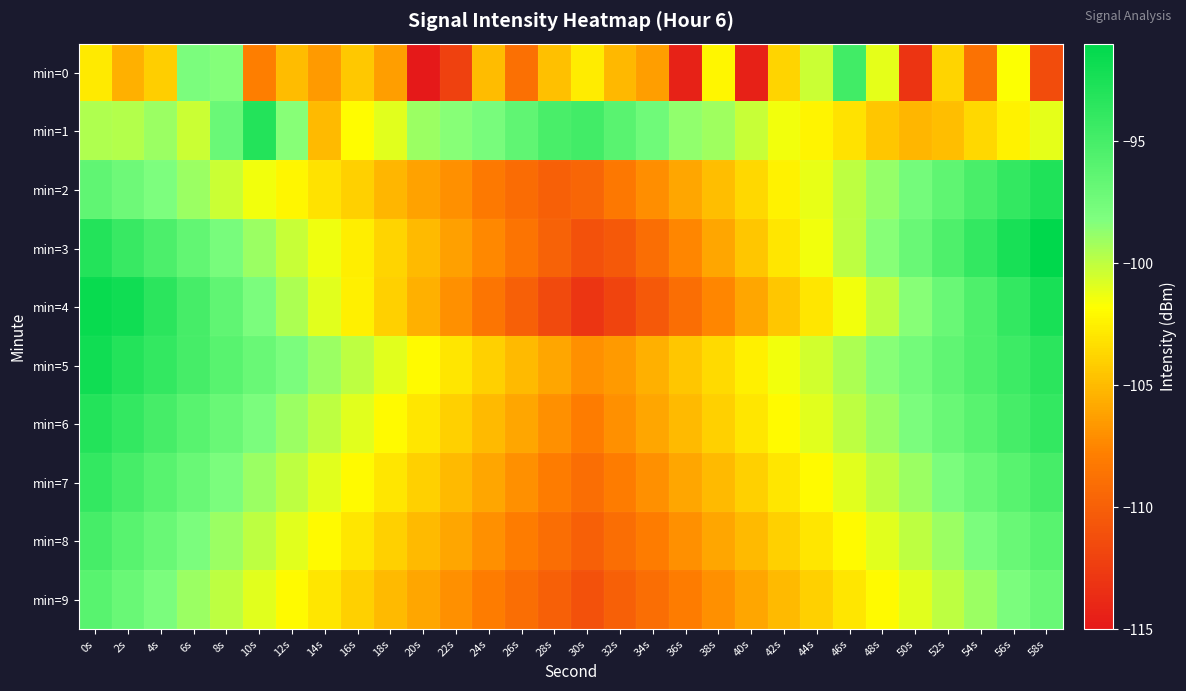

Reading left to right, list all the values displayed in this chart.

min=0: 0s=-102.7	2s=-105.4	4s=-104.1	6s=-98.0	8s=-98.4	10s=-107.8	12s=-104.9	14s=-106.5	16s=-104.4	18s=-106.3	20s=-115.0	22s=-112.1	24s=-104.9	26s=-108.8	28s=-104.7	30s=-102.7	32s=-105.1	34s=-106.3	36s=-114.3	38s=-102.2	40s=-114.4	42s=-103.8	44s=-100.4	46s=-94.7	48s=-101.1	50s=-113.1	52s=-103.8	54s=-108.7	56s=-101.7	58s=-111.4
min=1: 0s=-99.6	2s=-99.7	4s=-99.1	6s=-100.3	8s=-97.1	10s=-93.0	12s=-98.5	14s=-105.0	16s=-101.9	18s=-100.9	20s=-99.0	22s=-98.5	24s=-97.8	26s=-96.5	28s=-95.2	30s=-94.8	32s=-96.1	34s=-97.3	36s=-98.7	38s=-99.1	40s=-100.2	42s=-101.5	44s=-102.3	46s=-103.1	48s=-104.5	50s=-105.2	52s=-104.8	54s=-103.6	56s=-102.4	58s=-101.1
min=2: 0s=-96.5	2s=-97.2	4s=-98.1	6s=-99.0	8s=-100.3	10s=-101.5	12s=-102.2	14s=-103.1	16s=-104.0	18s=-105.2	20s=-106.1	22s=-107.0	24s=-108.2	26s=-109.1	28s=-110.0	30s=-109.5	32s=-108.3	34s=-107.1	36s=-106.0	38s=-104.8	40s=-103.6	42s=-102.4	44s=-101.2	46s=-100.0	48s=-98.8	50s=-97.6	52s=-96.4	54s=-95.2	56s=-94.0	58s=-92.8
min=3: 0s=-93.0	2s=-94.2	4s=-95.4	6s=-96.6	8s=-97.8	10s=-99.0	12s=-100.2	14s=-101.4	16s=-102.6	18s=-103.8	20s=-105.0	22s=-106.2	24s=-107.4	26s=-108.6	28s=-109.8	30s=-111.0	32s=-110.5	34s=-109.0	36s=-107.5	38s=-106.0	40s=-104.5	42s=-103.0	44s=-101.5	46s=-100.0	48s=-98.5	50s=-97.0	52s=-95.5	54s=-94.0	56s=-92.5	58s=-91.0
min=4: 0s=-91.5	2s=-92.0	4s=-93.5	6s=-95.0	8s=-96.5	10s=-98.0	12s=-99.5	14s=-101.0	16s=-102.5	18s=-104.0	20s=-105.5	22s=-107.0	24s=-108.5	26s=-110.0	28s=-111.5	30s=-113.0	32s=-112.0	34s=-110.5	36s=-109.0	38s=-107.5	40s=-106.0	42s=-104.5	44s=-103.0	46s=-101.5	48s=-100.0	50s=-98.5	52s=-97.0	54s=-95.5	56s=-94.0	58s=-92.5
min=5: 0s=-92.0	2s=-93.0	4s=-94.0	6s=-95.0	8s=-96.0	10s=-97.0	12s=-98.0	14s=-99.0	16s=-100.0	18s=-101.0	20s=-102.0	22s=-103.0	24s=-104.0	26s=-105.0	28s=-106.0	30s=-107.0	32s=-106.5	34s=-105.5	36s=-104.5	38s=-103.5	40s=-102.5	42s=-101.5	44s=-100.5	46s=-99.5	48s=-98.5	50s=-97.5	52s=-96.5	54s=-95.5	56s=-94.5	58s=-93.5
min=6: 0s=-93.0	2s=-94.0	4s=-95.0	6s=-96.0	8s=-97.0	10s=-98.0	12s=-99.0	14s=-100.0	16s=-101.0	18s=-102.0	20s=-103.0	22s=-104.0	24s=-105.0	26s=-106.0	28s=-107.0	30s=-108.0	32s=-107.0	34s=-106.0	36s=-105.0	38s=-104.0	40s=-103.0	42s=-102.0	44s=-101.0	46s=-100.0	48s=-99.0	50s=-98.0	52s=-97.0	54s=-96.0	56s=-95.0	58s=-94.0
min=7: 0s=-94.0	2s=-95.0	4s=-96.0	6s=-97.0	8s=-98.0	10s=-99.0	12s=-100.0	14s=-101.0	16s=-102.0	18s=-103.0	20s=-104.0	22s=-105.0	24s=-106.0	26s=-107.0	28s=-108.0	30s=-109.0	32s=-108.0	34s=-107.0	36s=-106.0	38s=-105.0	40s=-104.0	42s=-103.0	44s=-102.0	46s=-101.0	48s=-100.0	50s=-99.0	52s=-98.0	54s=-97.0	56s=-96.0	58s=-95.0
min=8: 0s=-95.0	2s=-96.0	4s=-97.0	6s=-98.0	8s=-99.0	10s=-100.0	12s=-101.0	14s=-102.0	16s=-103.0	18s=-104.0	20s=-105.0	22s=-106.0	24s=-107.0	26s=-108.0	28s=-109.0	30s=-110.0	32s=-109.0	34s=-108.0	36s=-107.0	38s=-106.0	40s=-105.0	42s=-104.0	44s=-103.0	46s=-102.0	48s=-101.0	50s=-100.0	52s=-99.0	54s=-98.0	56s=-97.0	58s=-96.0
min=9: 0s=-96.0	2s=-97.0	4s=-98.0	6s=-99.0	8s=-100.0	10s=-101.0	12s=-102.0	14s=-103.0	16s=-104.0	18s=-105.0	20s=-106.0	22s=-107.0	24s=-108.0	26s=-109.0	28s=-110.0	30s=-111.0	32s=-110.0	34s=-109.0	36s=-108.0	38s=-107.0	40s=-106.0	42s=-105.0	44s=-104.0	46s=-103.0	48s=-102.0	50s=-101.0	52s=-100.0	54s=-99.0	56s=-98.0	58s=-97.0